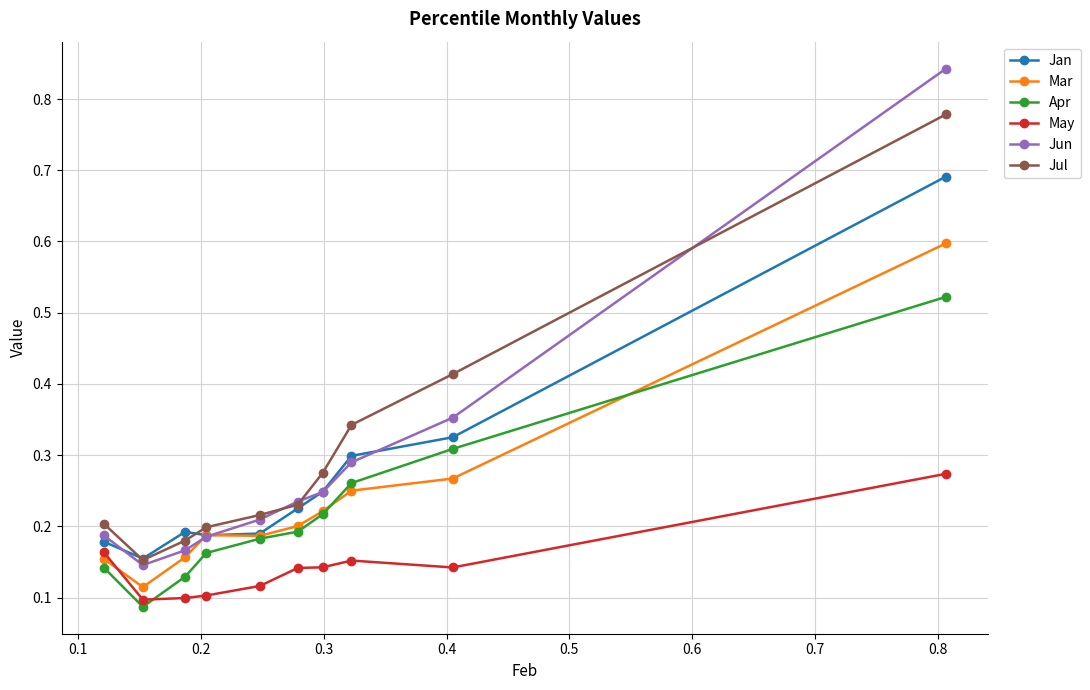

How many Mar values are between 0 and 1?

10